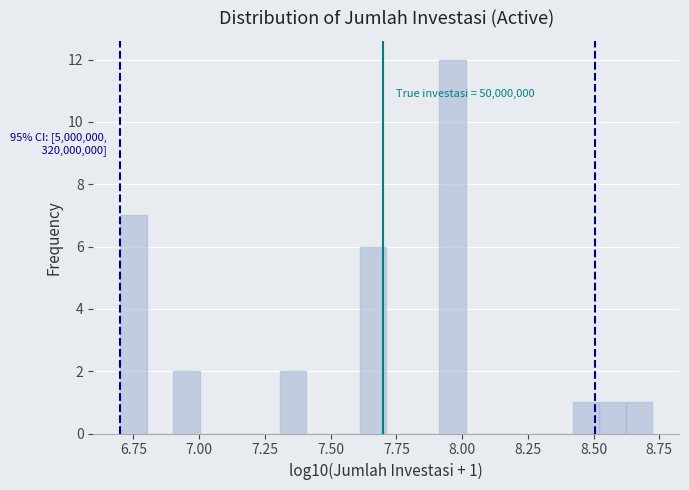

Around what value on the x-axis is the tallest bar? Give the approximate position of its centre, as read against the axis.

7.95